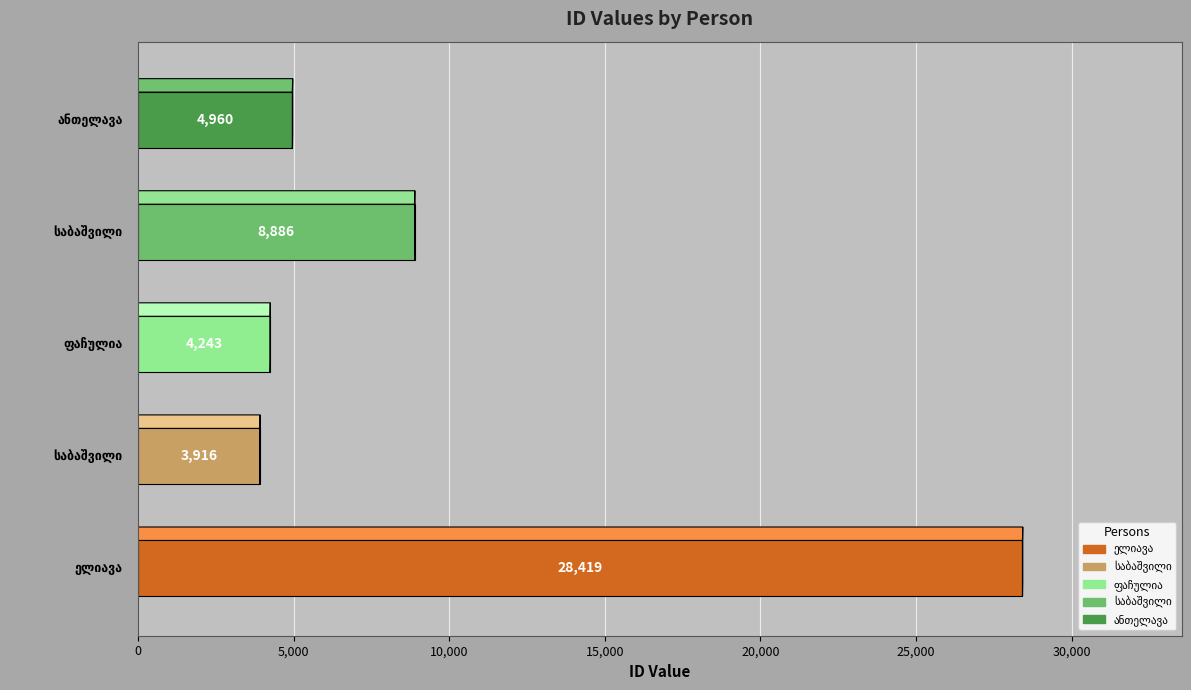

Reading right to left, what are all the values shown in this chart?

4960	8886	4243	3916	28419